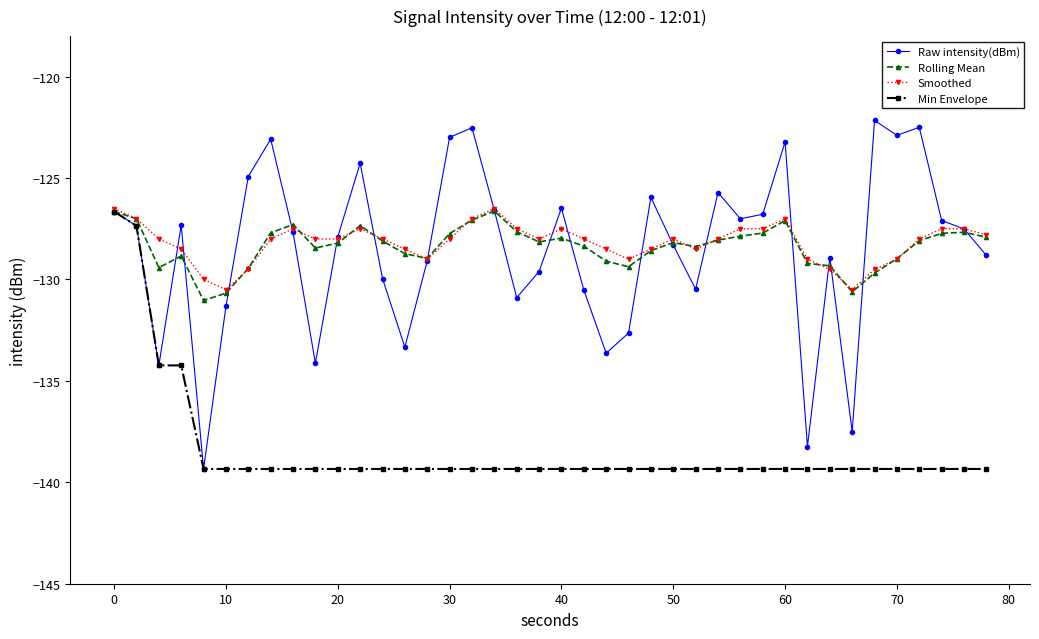

What is the value of the Rolling Mean point at the 36th from the left?

-129.0